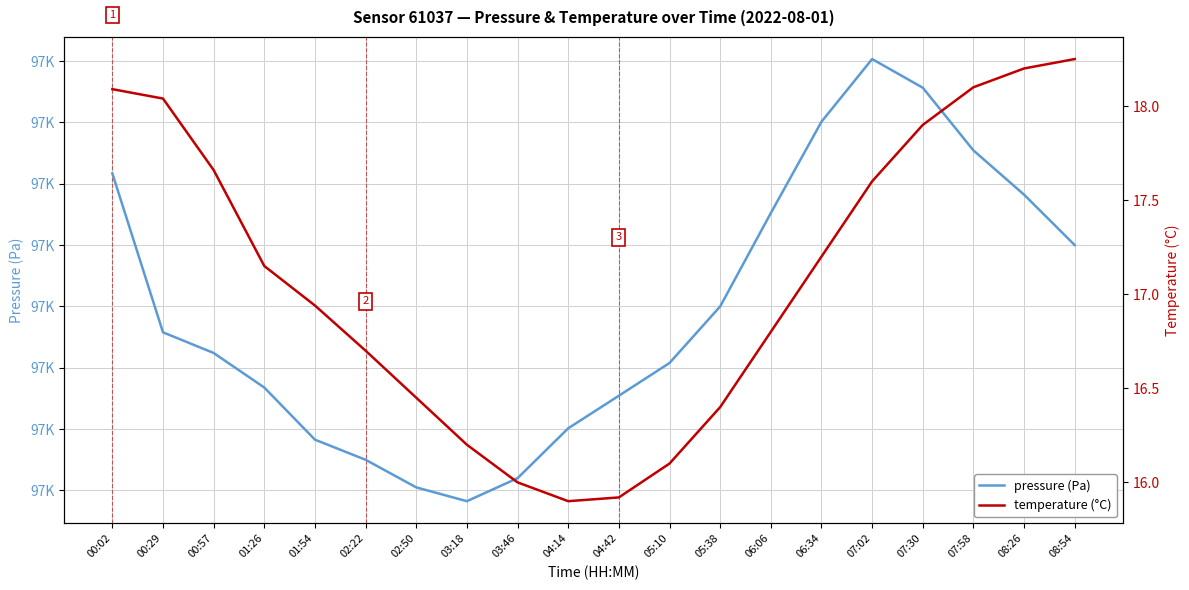

Reading left to right, extract all data points from this chart.

pressure (Pa): 96861.7	96835.8	96832.4	96826.8	96818.3	96815.0	96810.5	96808.2	96812.0	96820.1	96825.4	96830.8	96840.0	96855.2	96870.1	96880.3	96875.7	96865.4	96858.2	96850.0
temperature (°C): 18.1	18.0	17.7	17.1	16.9	16.7	16.4	16.2	16.0	15.9	15.9	16.1	16.4	16.8	17.2	17.6	17.9	18.1	18.2	18.2